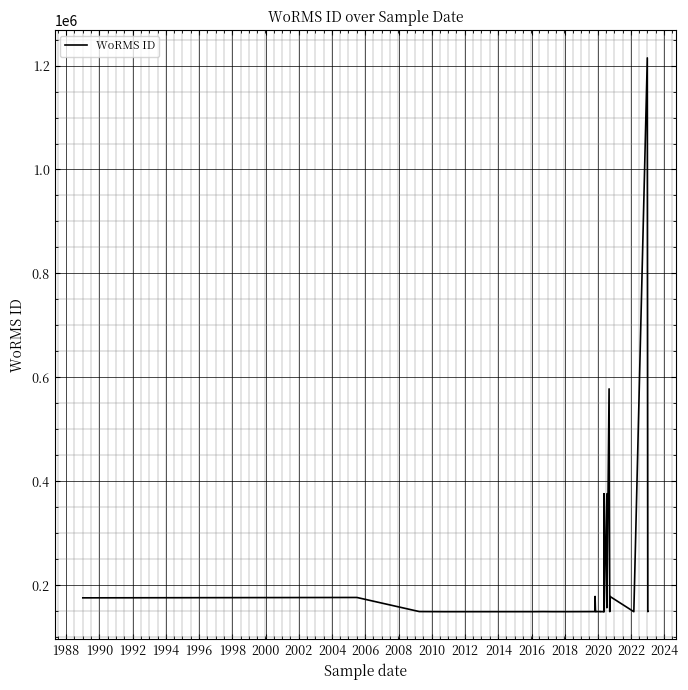

What is the value of the 8th point from the left?

148985